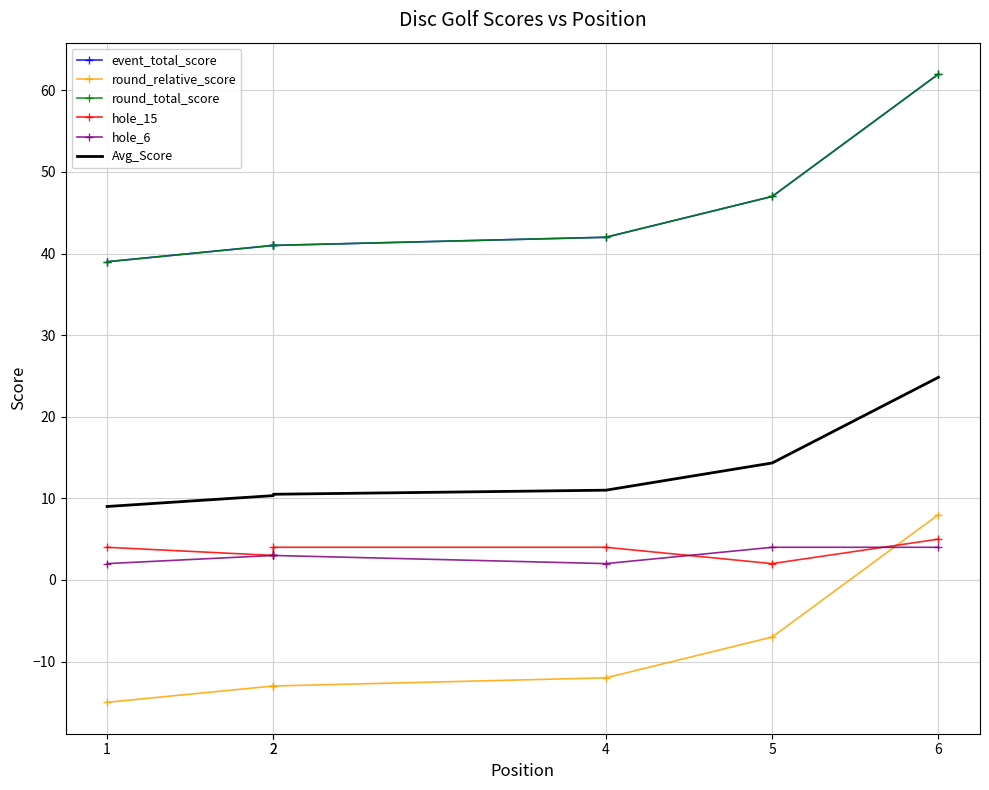

At which category is the sum across all series the highest?

6